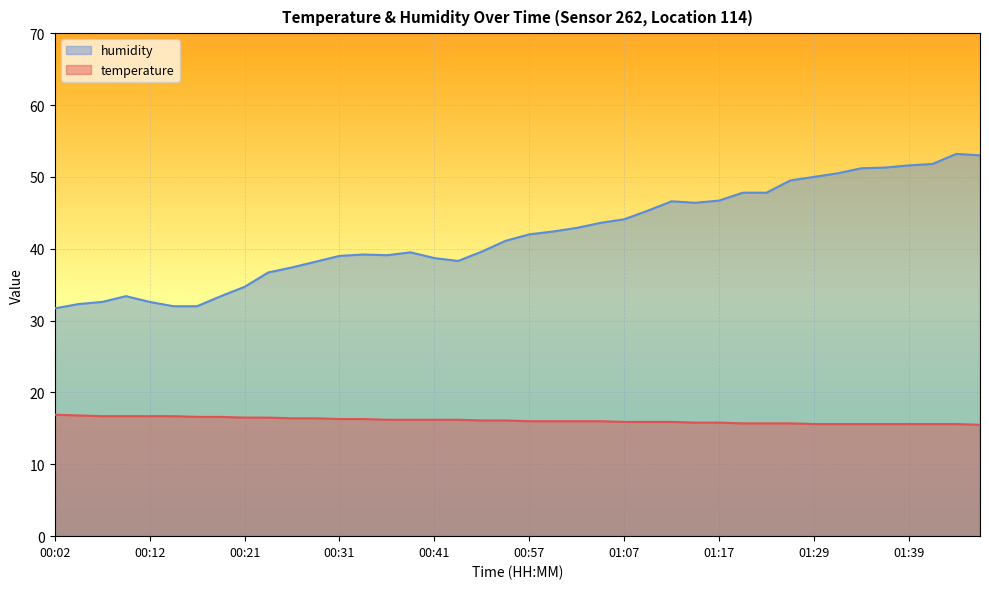

Rank the series by their average value, from highest to lowest.

humidity, temperature